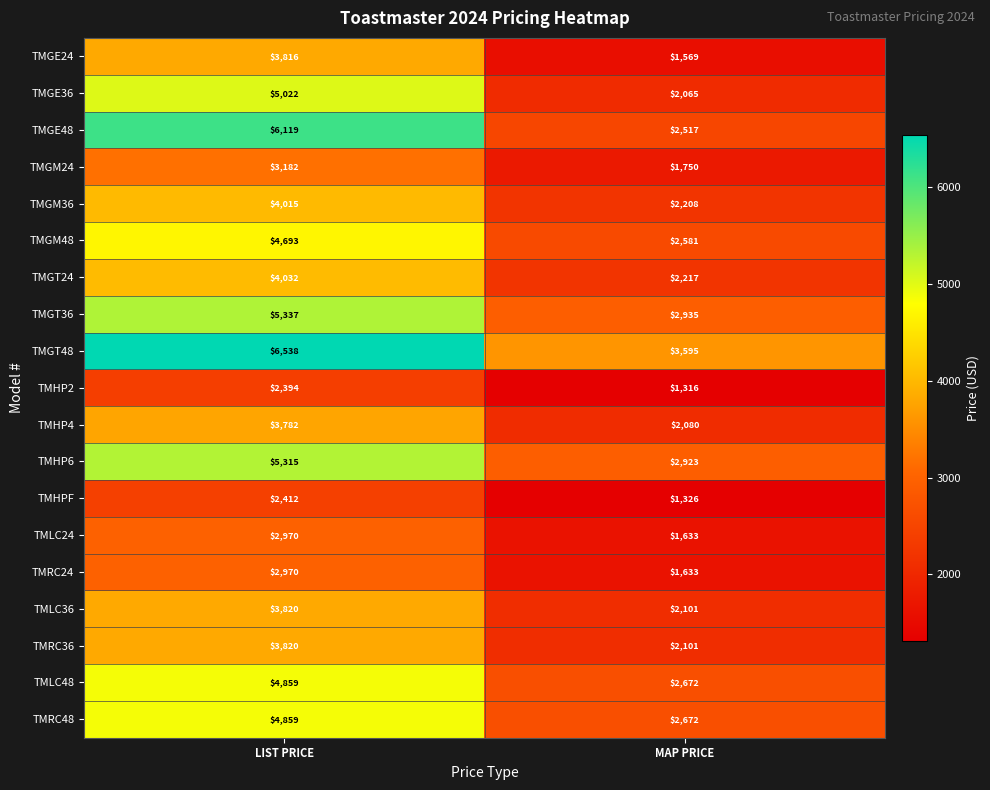

What value does the TMGT24 series have at MAP PRICE, to the nearest 10?

2220